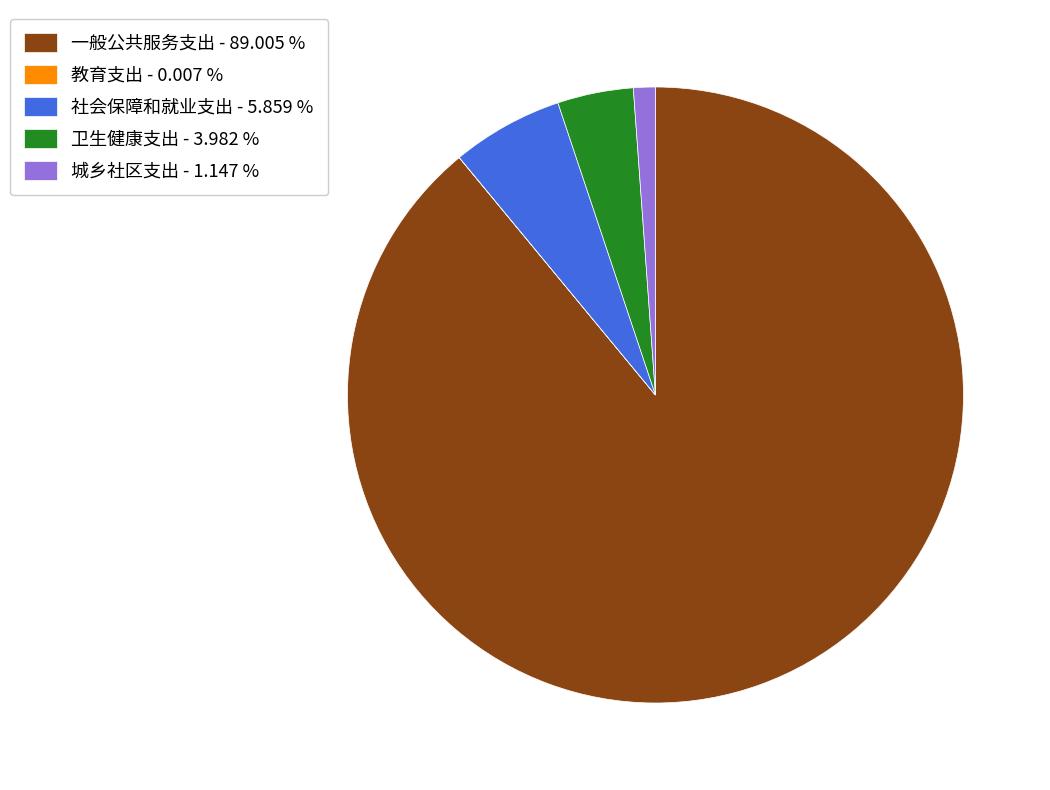

Does 卫生健康支出 - 3.982 % account for over 50% of the chart?

No